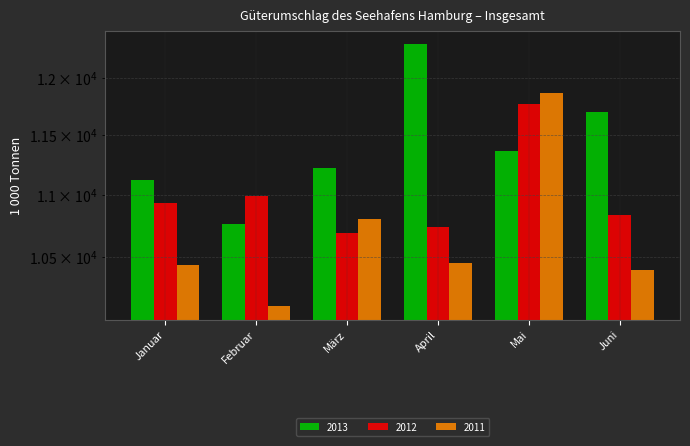

What is the spread (max minus min) of values at Februar?

867.8